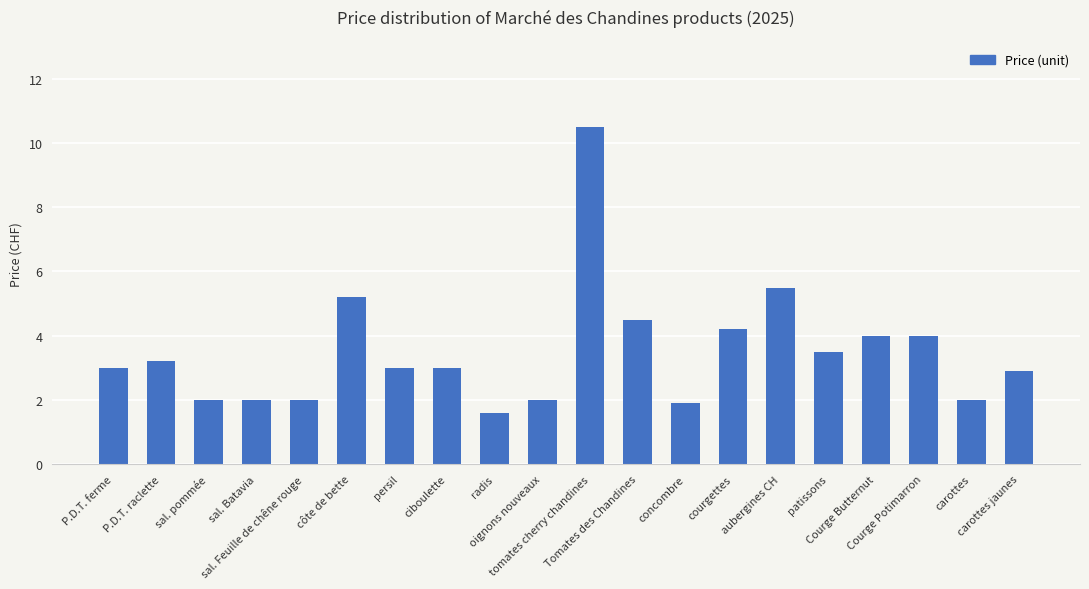

Is it true that the value at P.D.T. ferme is 5.4?

False